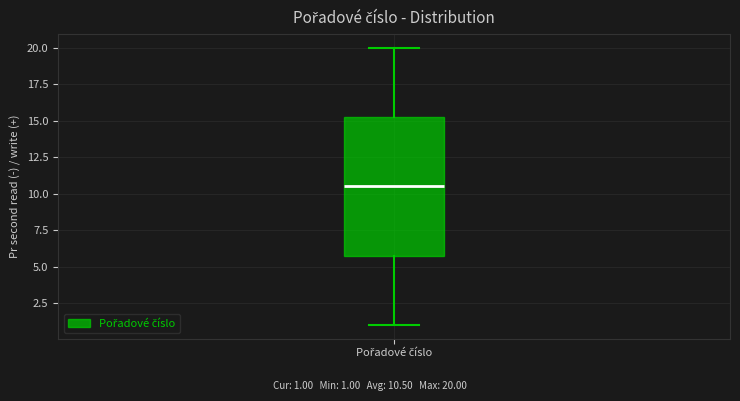

Transcribe this box plot: give where the median line is, the range the box spans, and where the two whiskers end, as read against the y-axis. The values are not printed on the chart, so give them approximately, as read against the axis.

median 10.5, box 6.0 to 15.5, whiskers 1.0 to 20.0